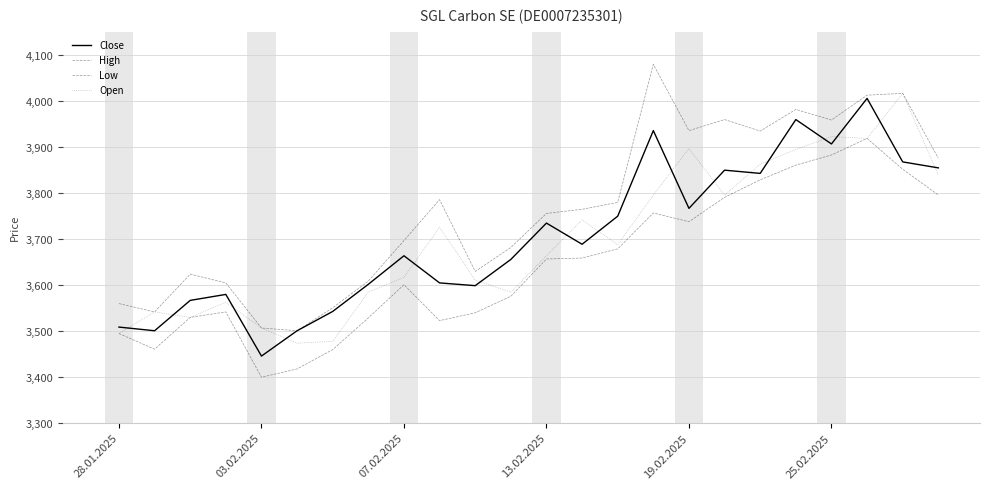

At which category does Low reach its first local valley?

03.02.2025